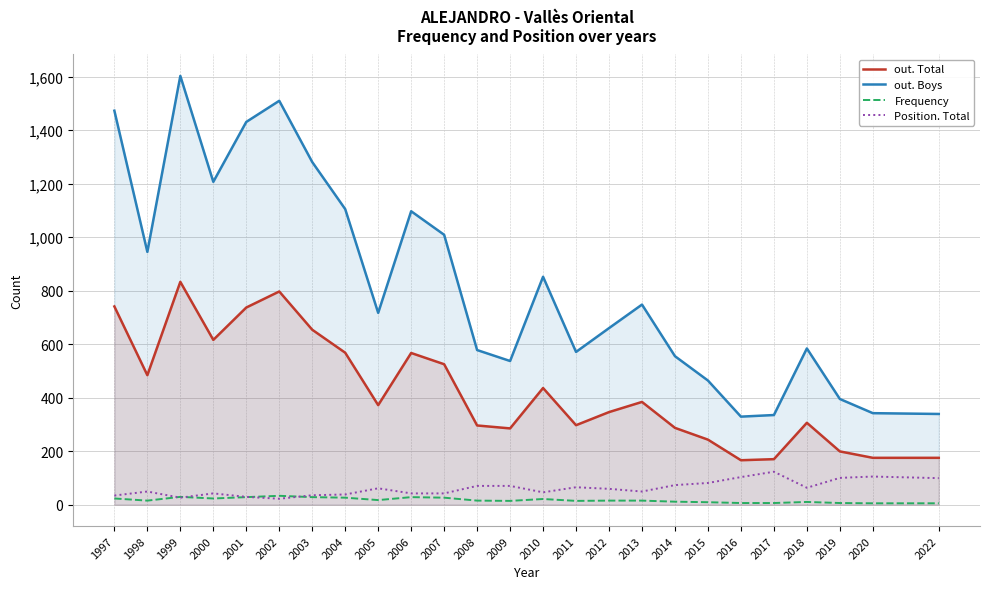

Where is Position. Total nearest to the value 72?

2014